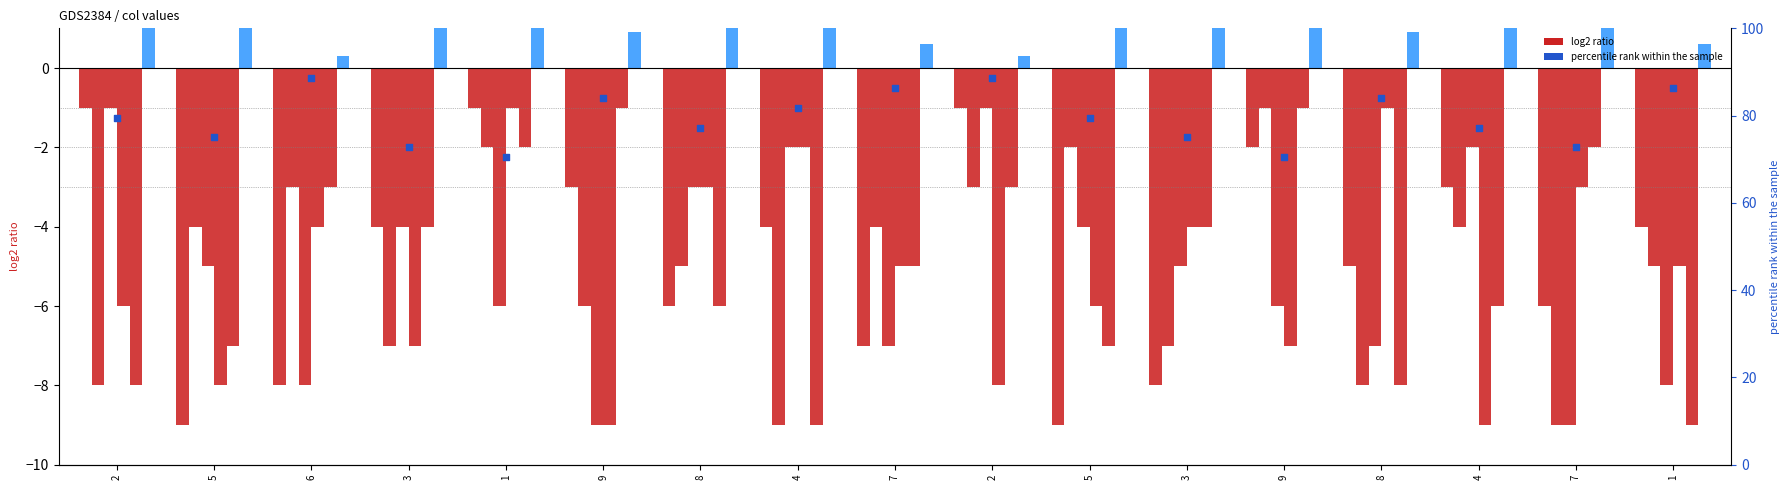

What is the total value across all series at 3?

-23.6